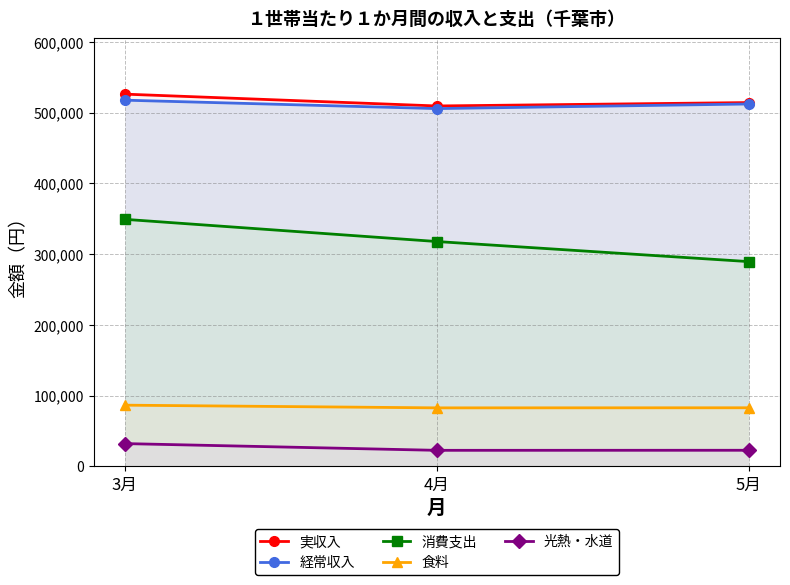

How many values in the 経常収入 series are below 512162?

1